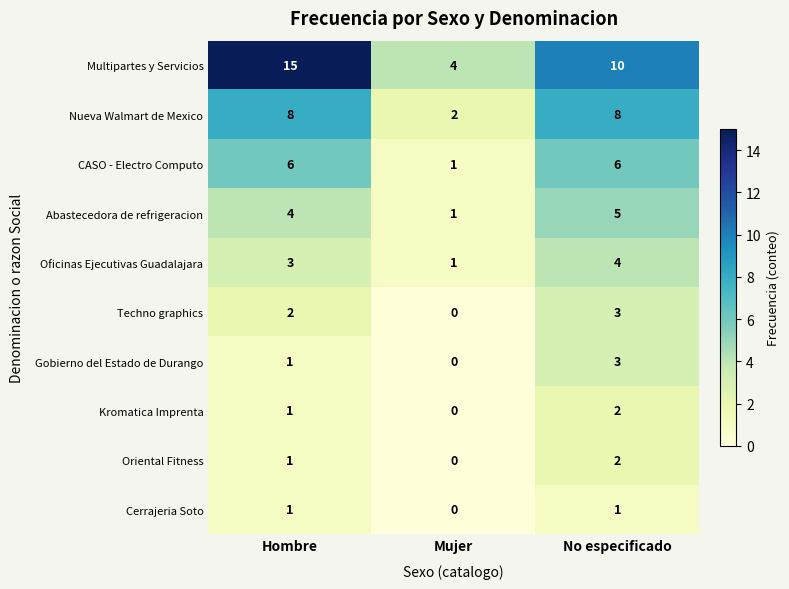

What is the maximum value shown in the chart?

15